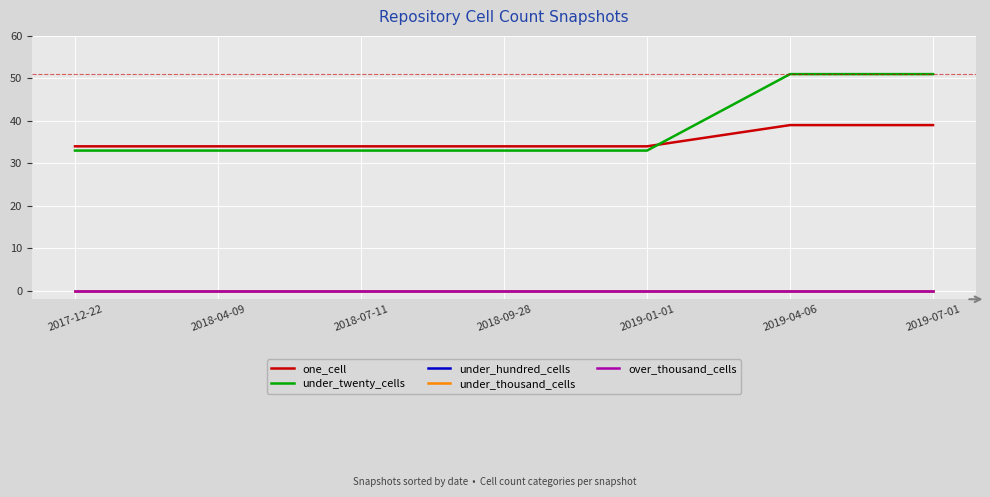

Is this an area chart (filled region under the line)?

No